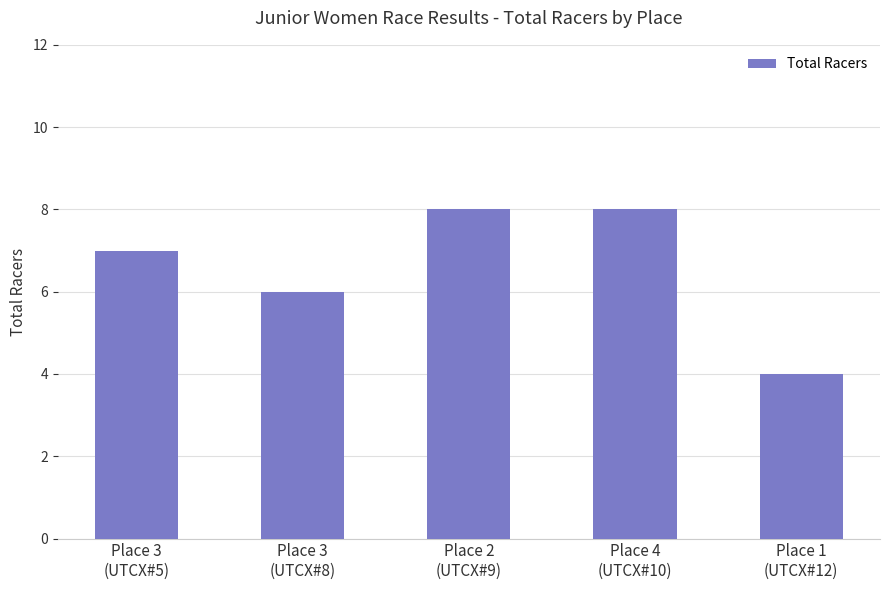

Does the chart contain any negative values?

No